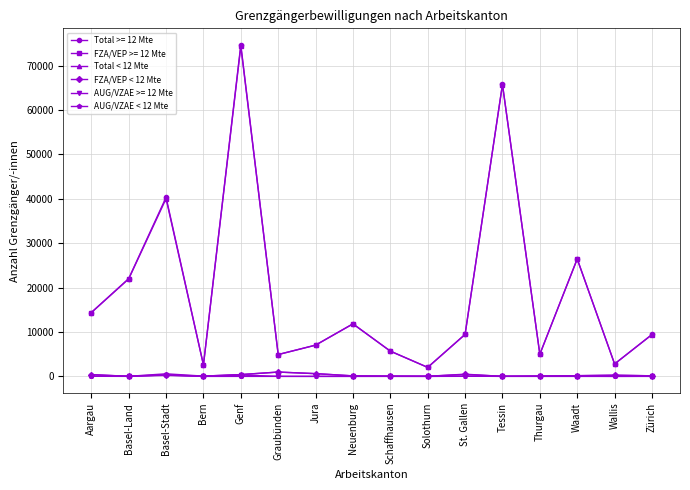

True or false: FZA/VEP >= 12 Mte has a value of 26434 at Waadt.

True